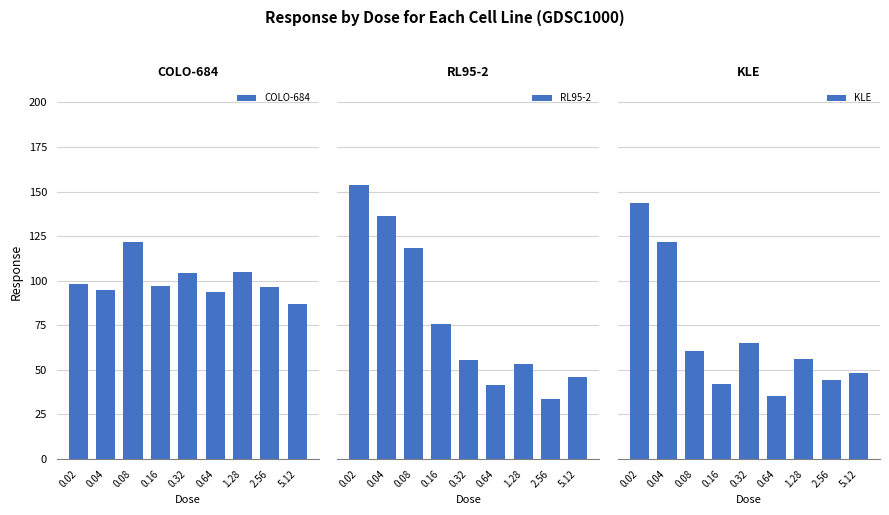

Which category has the lowest value across all series?

2.56